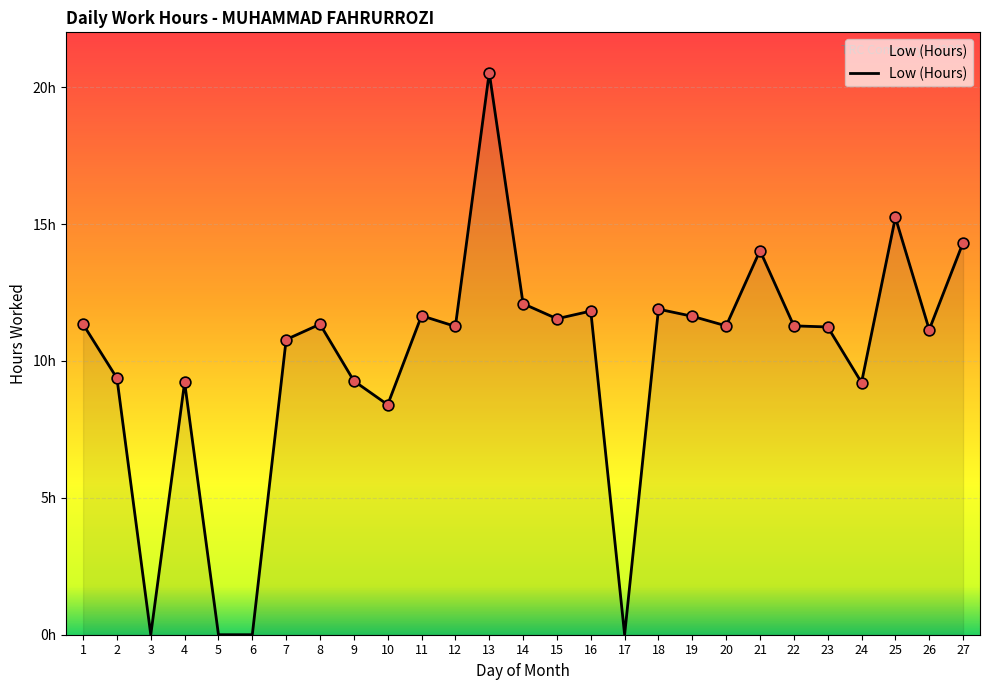

Which has a higher value, 17 or 1?

1